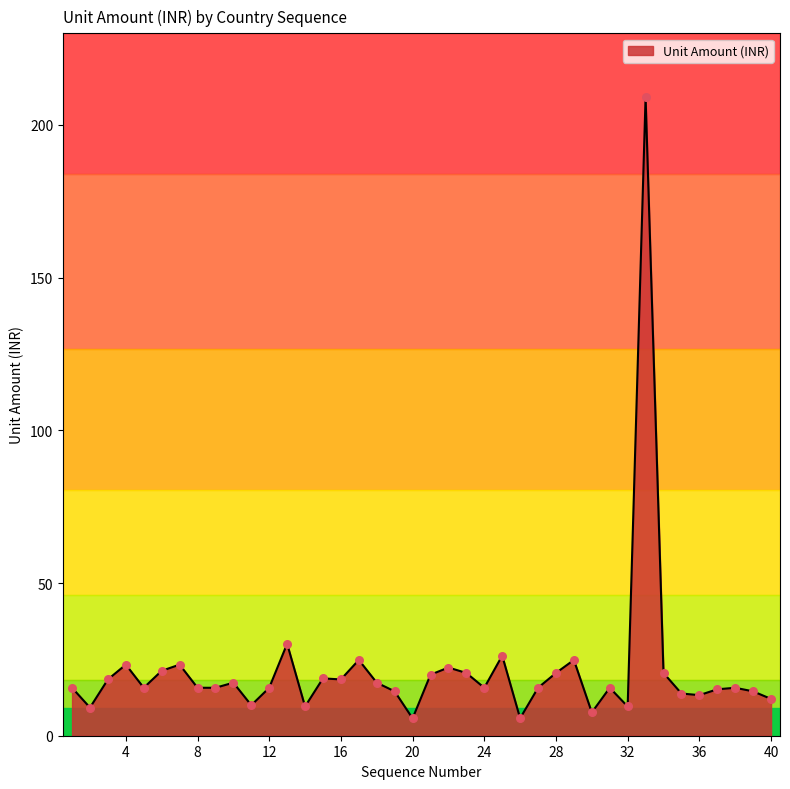

What is the minimum value shown in the chart?

5.7